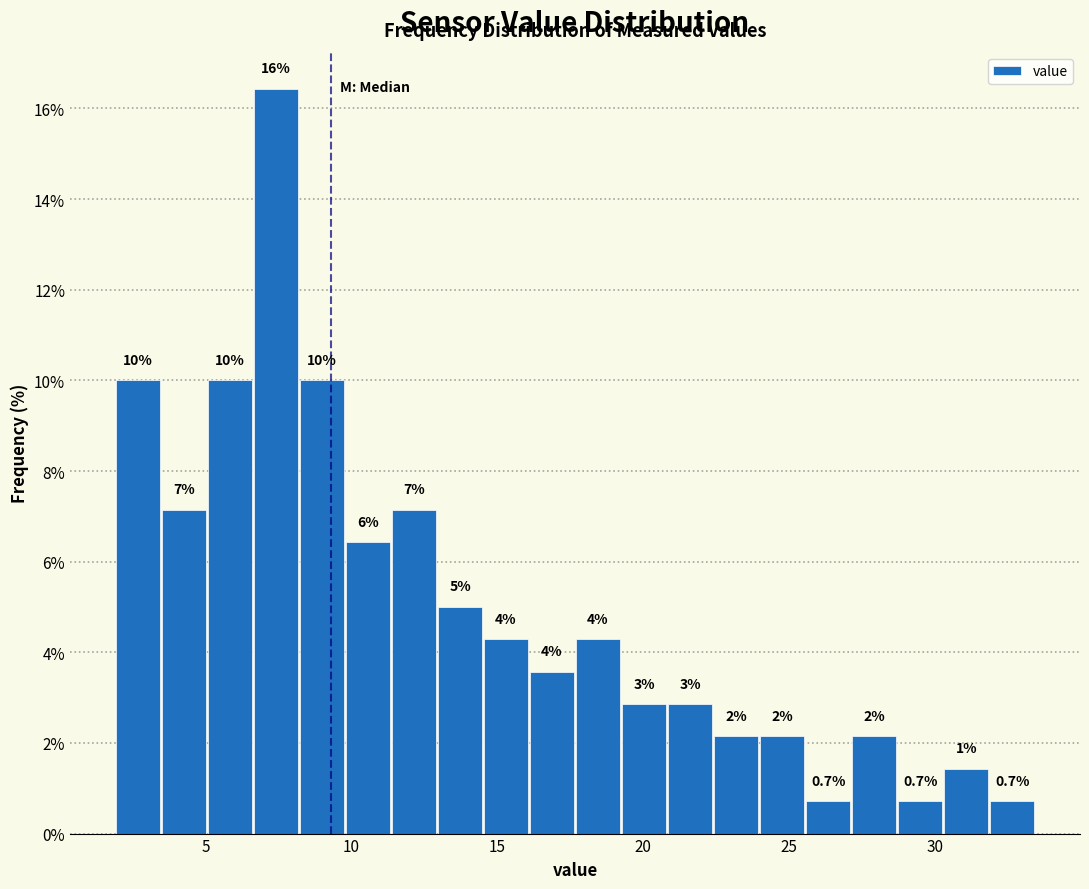

Read against the x-axis, roughly where is the centre of the tallest bar?

7.5